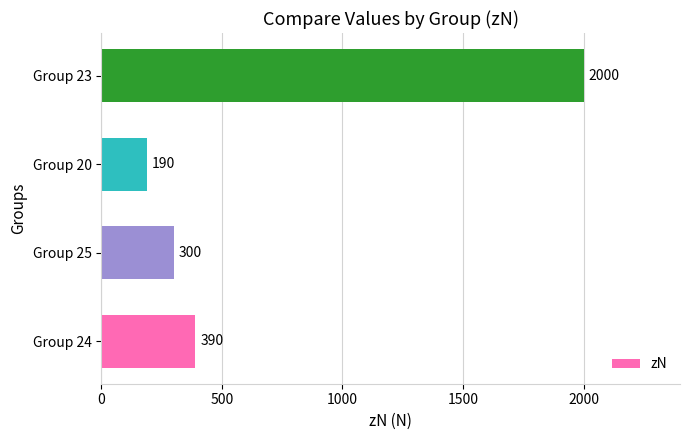

List the labels in order of value, largest first.

Group 23, Group 24, Group 25, Group 20